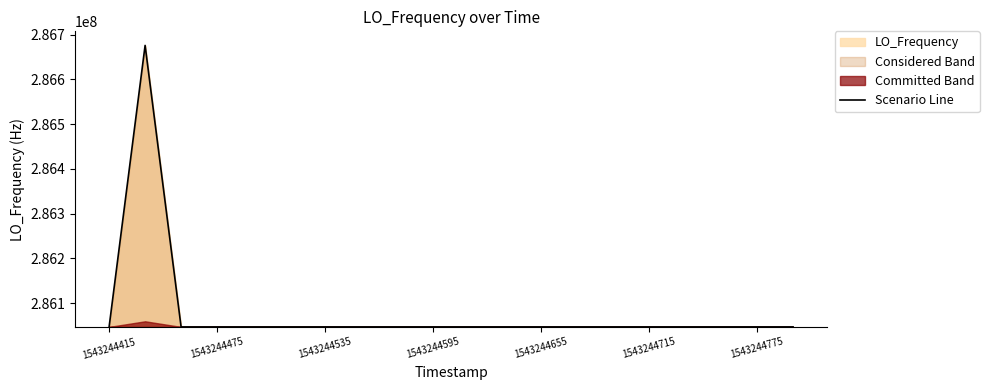

Reading left to right, list all the values displayed in this chart.

286046987.0	286676139.4	286046991.6	286046987.8	286046985.6	286046997.5	286047001.1	286047006.0	286047010.7	286047011.2	286047008.5	286047008.0	286047005.8	286047007.6	286047003.3	286047006.1	286047006.9	286047007.1	286047007.6	286047006.5